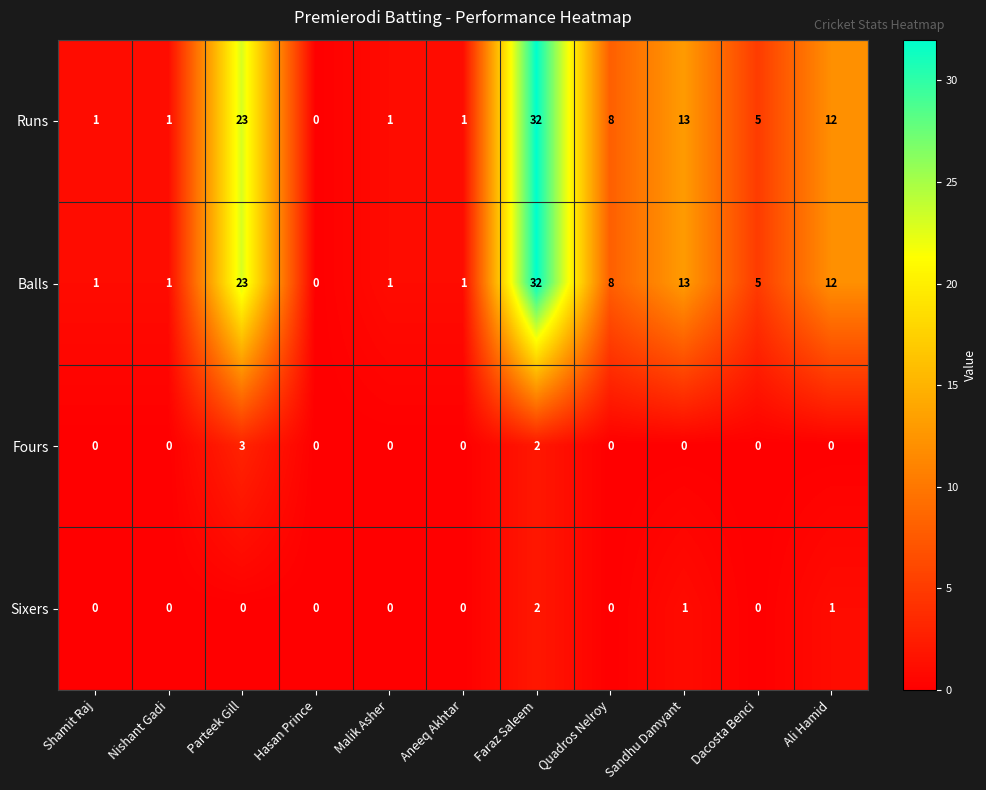

What is the sum of all Fours values?

5